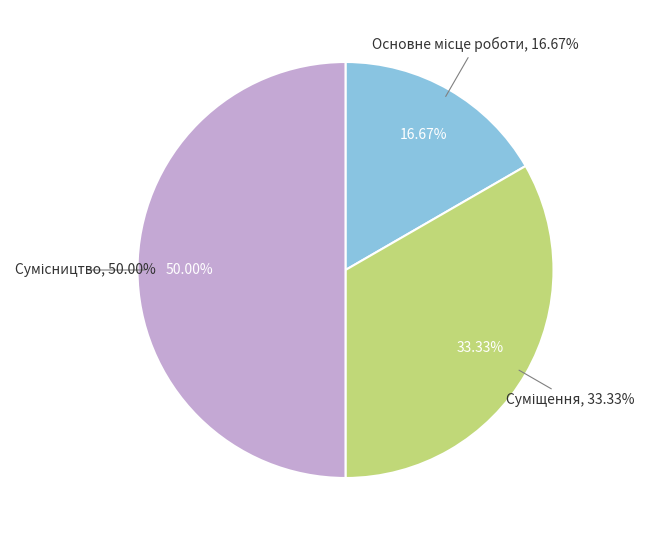

What portion of the pie excludes Суміщення?

66.7%